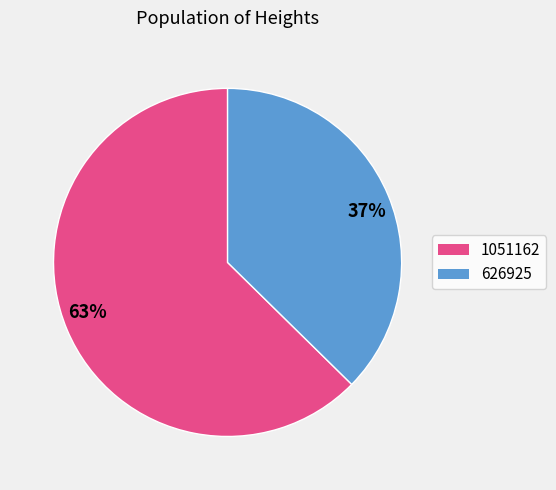

Do 1051162 and 626925 together represent more than half of the pie?

Yes